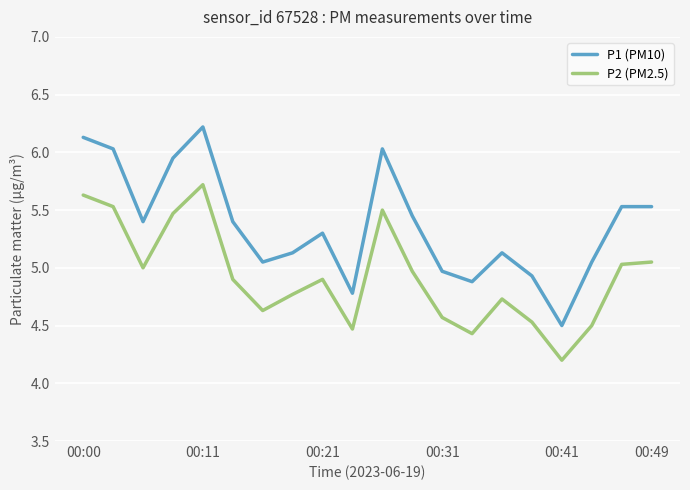

What is the smallest value displayed?

4.2